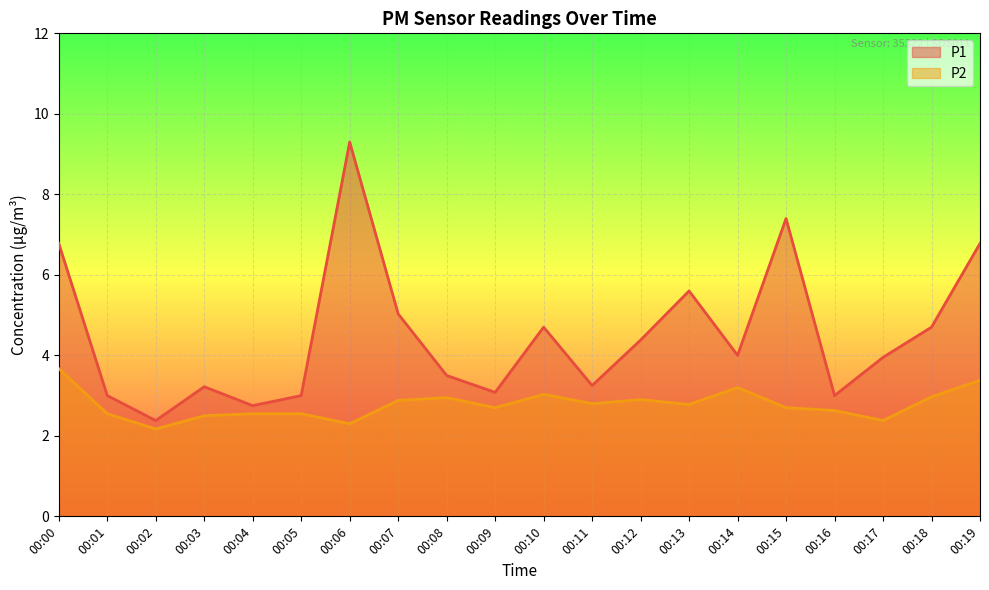

Is the value of P2 at 00:12 greater than the value of P1 at 00:10?

No